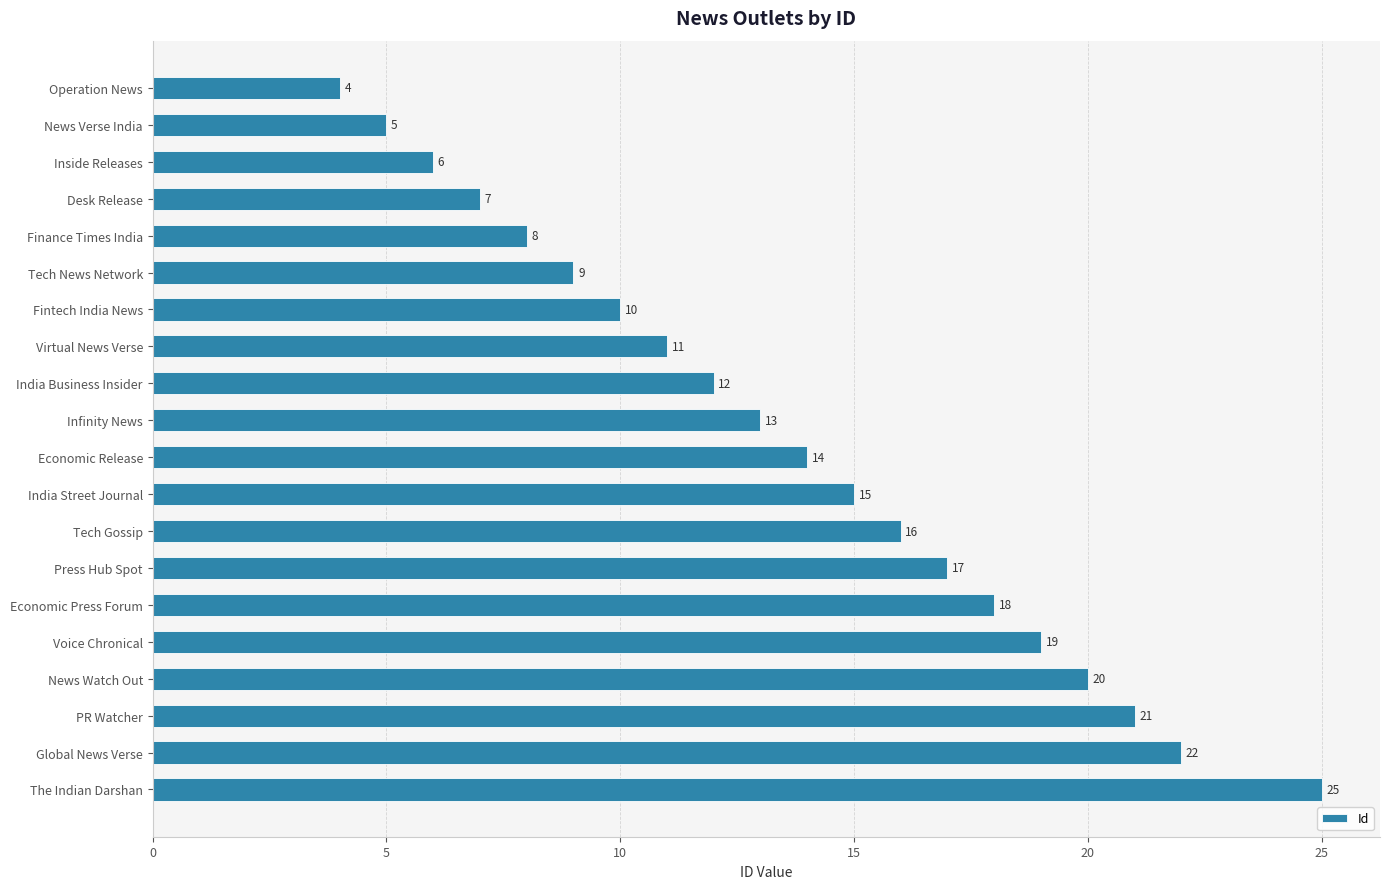

Reading top to bottom, list all the values displayed in this chart.

Operation News=4	News Verse India=5	Inside Releases=6	Desk Release=7	Finance Times India=8	Tech News Network=9	Fintech India News=10	Virtual News Verse=11	India Business Insider=12	Infinity News=13	Economic Release=14	India Street Journal=15	Tech Gossip=16	Press Hub Spot=17	Economic Press Forum=18	Voice Chronical=19	News Watch Out=20	PR Watcher=21	Global News Verse=22	The Indian Darshan=25